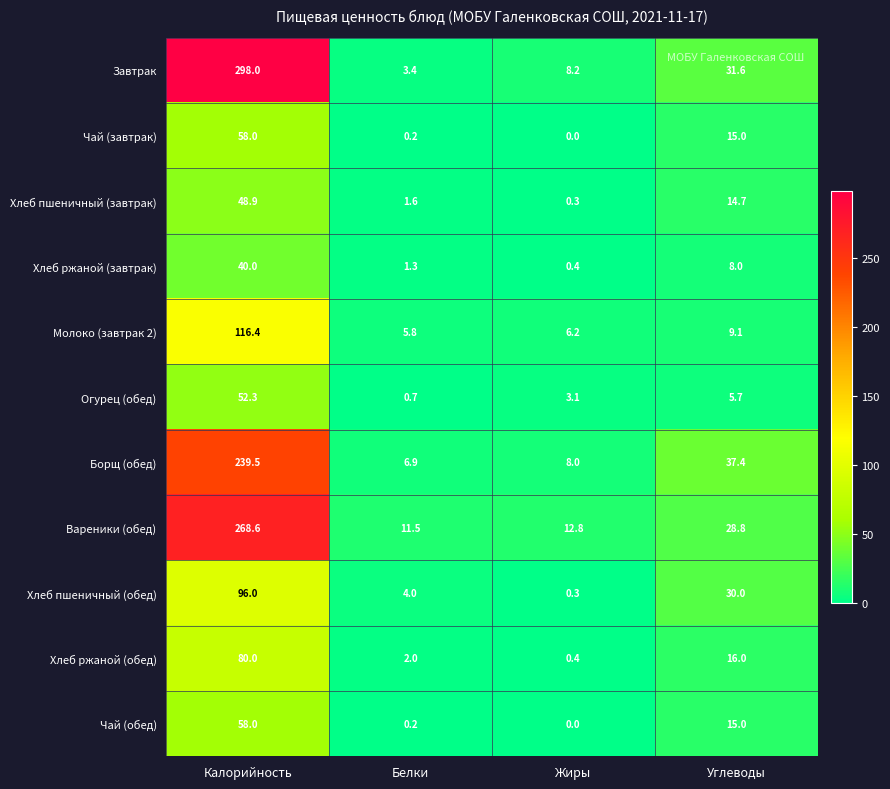

What is the difference between the Завтрак values at Белки and Жиры?

4.8